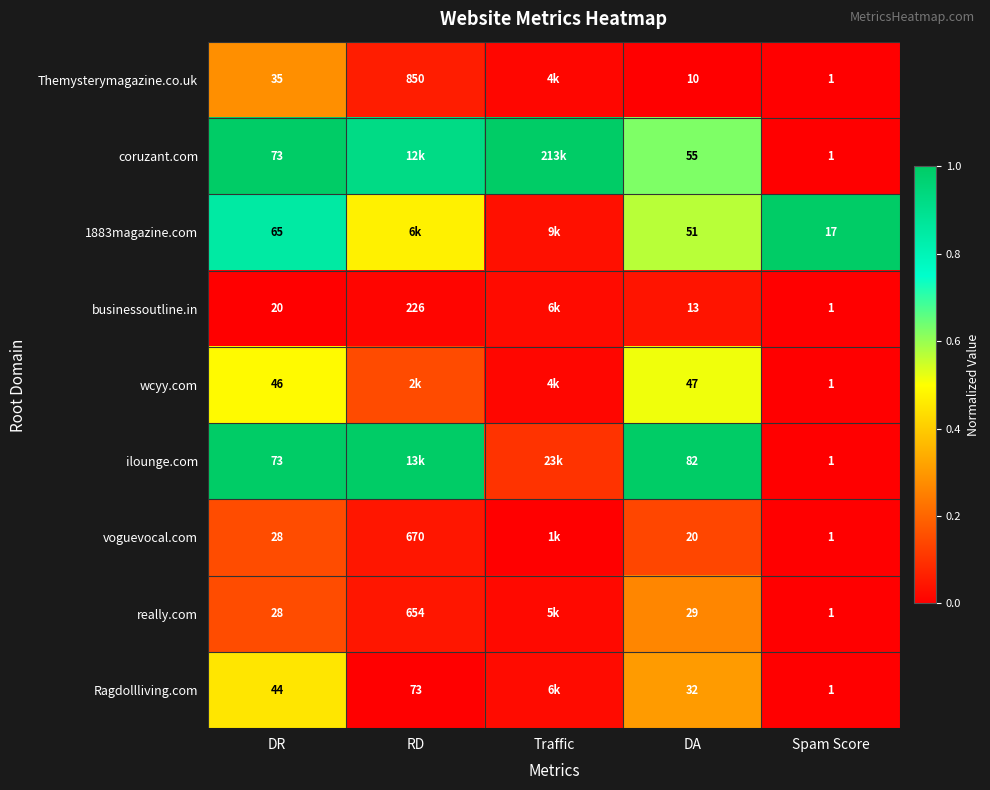

Which series has the largest total across all categories?

coruzant.com